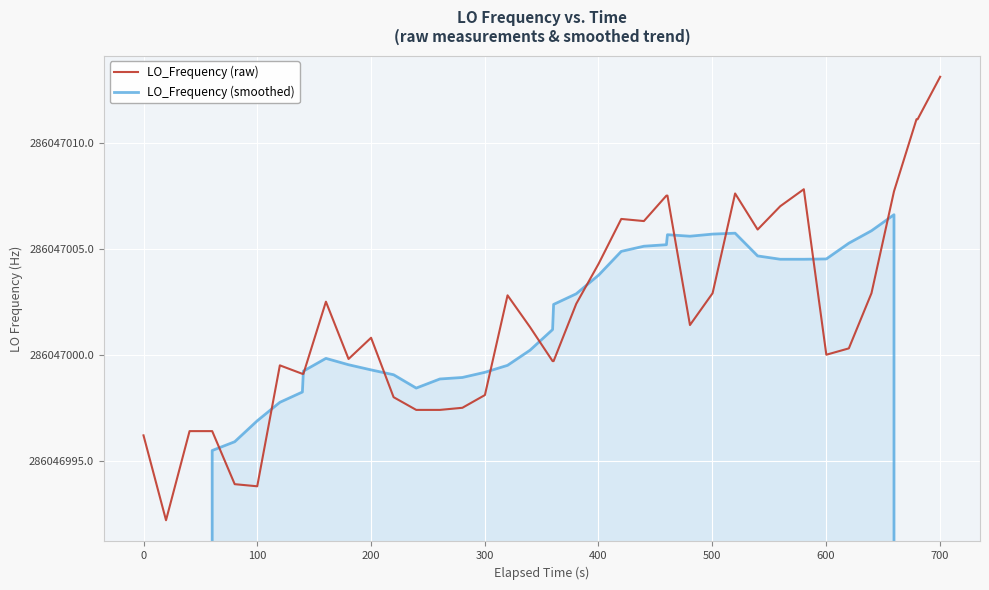

What are all the series names shown in the legend?

LO_Frequency (raw), LO_Frequency (smoothed)